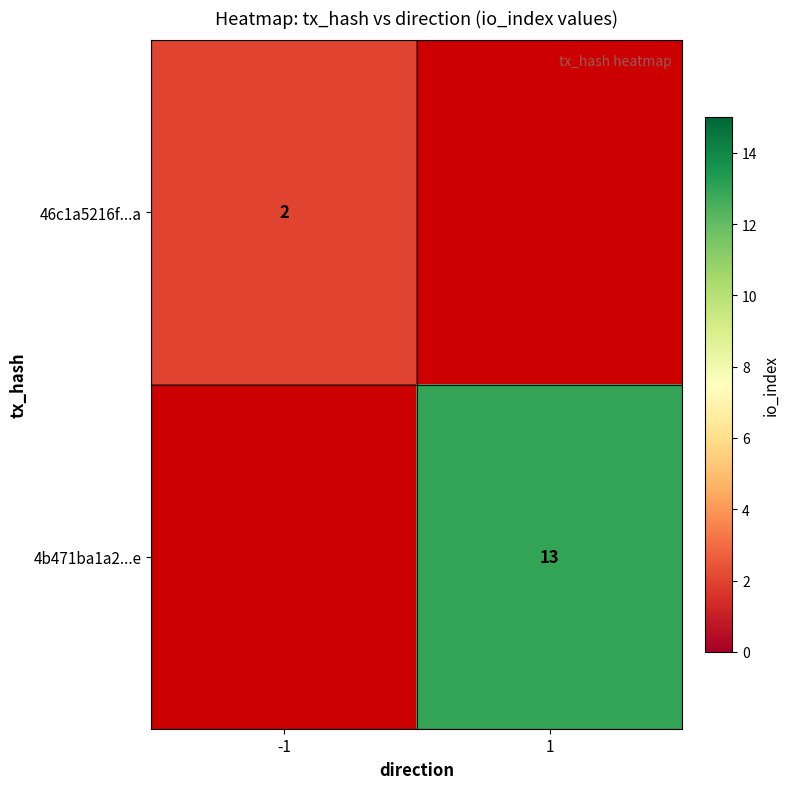

Is it true that 4b471ba1a2...e equals 13 at 1?

True